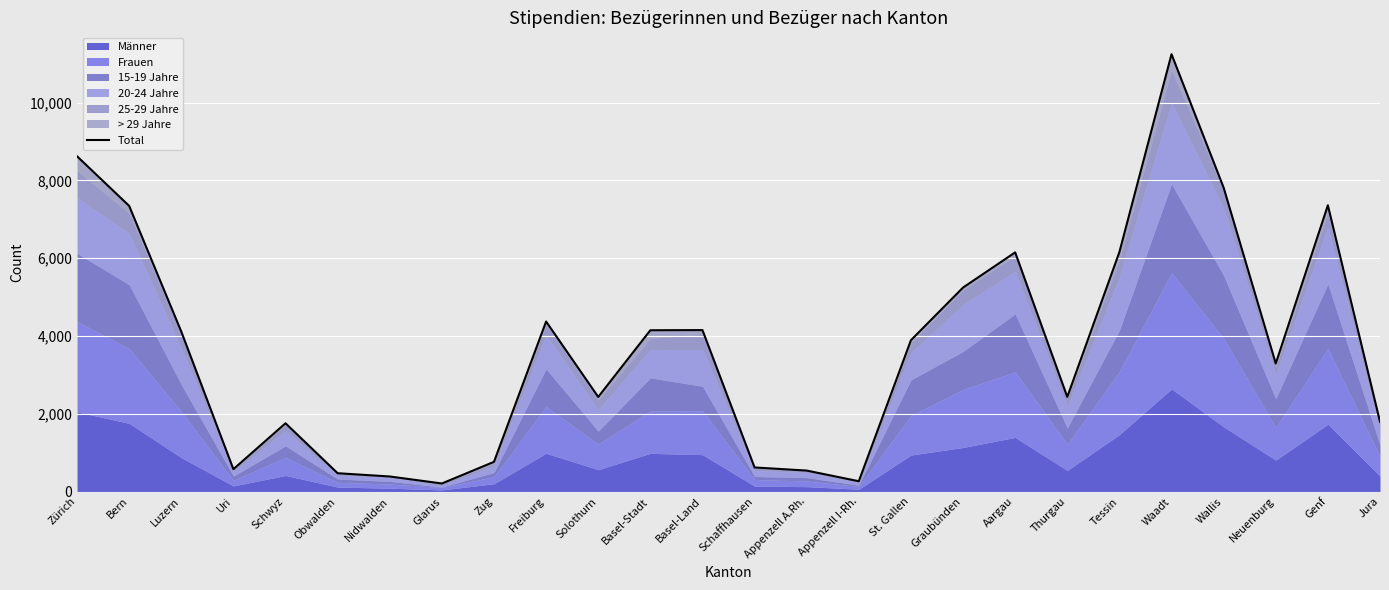

Rank the categories by value from highest to lowest.

Waadt, Zürich, Wallis, Genf, Bern, Tessin, Aargau, Graubünden, Freiburg, Basel-Land, Basel-Stadt, Luzern, St. Gallen, Neuenburg, Thurgau, Solothurn, Jura, Schwyz, Zug, Schaffhausen, Uri, Appenzell A.Rh., Obwalden, Nidwalden, Appenzell I-Rh., Glarus